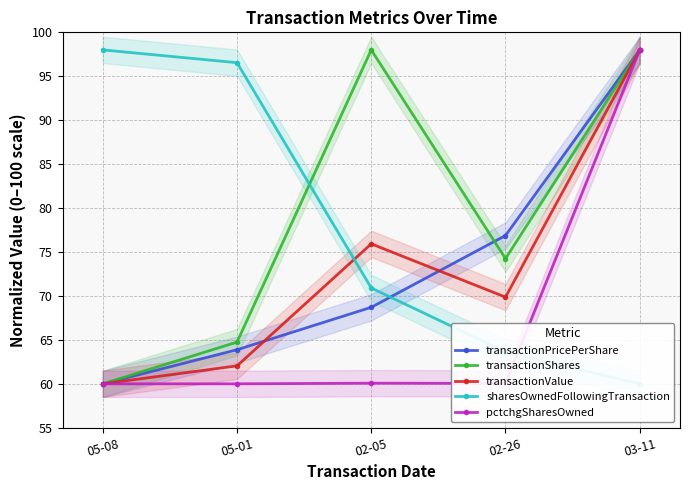

True or false: sharesOwnedFollowingTransaction has more than 0 interior local peaks.

False